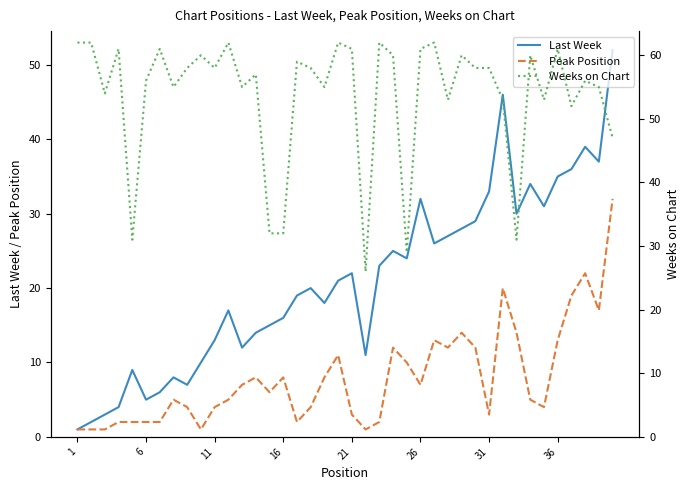

What is the maximum value shown in the chart?

62